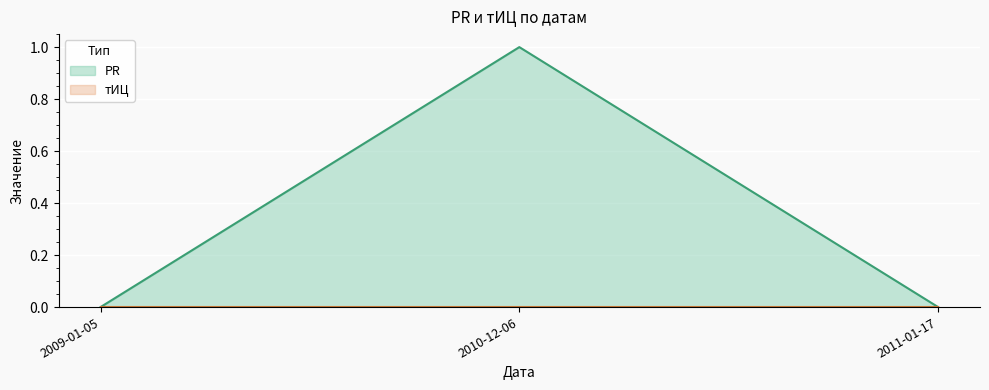

How many positive values are there?

1